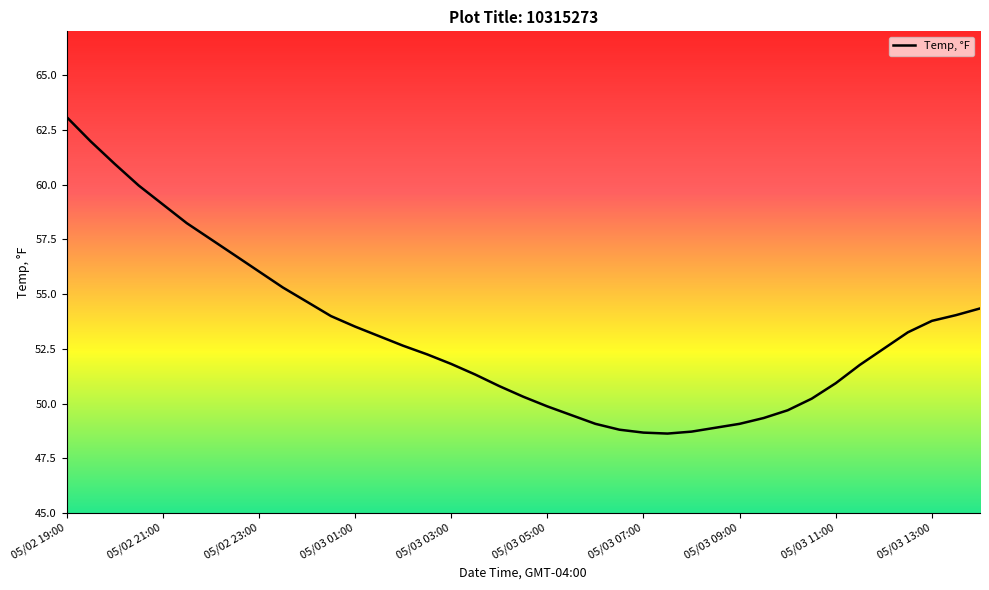

What is the difference between the maximum and minimum values?

14.5